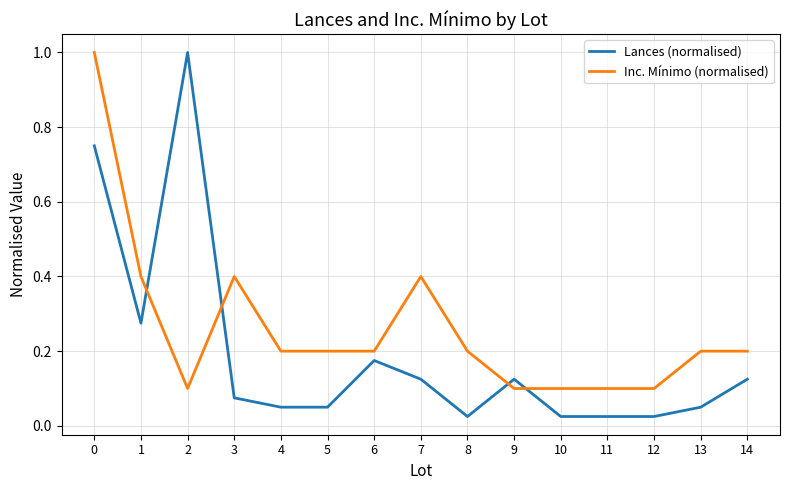

Rank the series by their average value, from lowest to highest.

Lances (normalised), Inc. Mínimo (normalised)